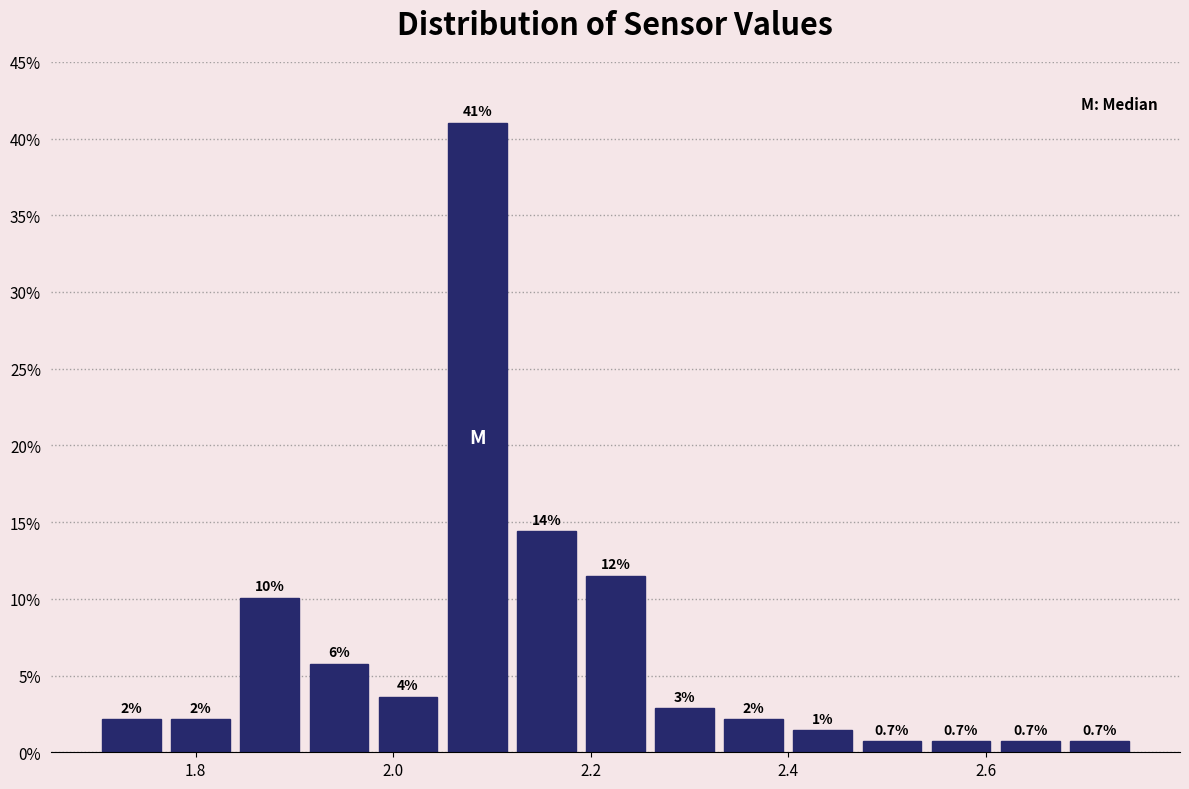

Read against the x-axis, roughly where is the centre of the tallest bar?

2.08